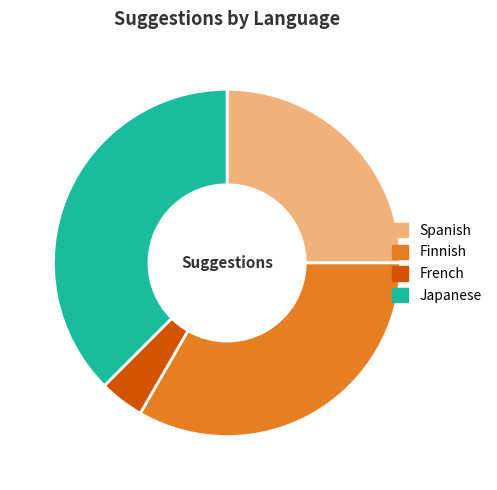

Do Japanese and Spanish together represent more than half of the pie?

Yes